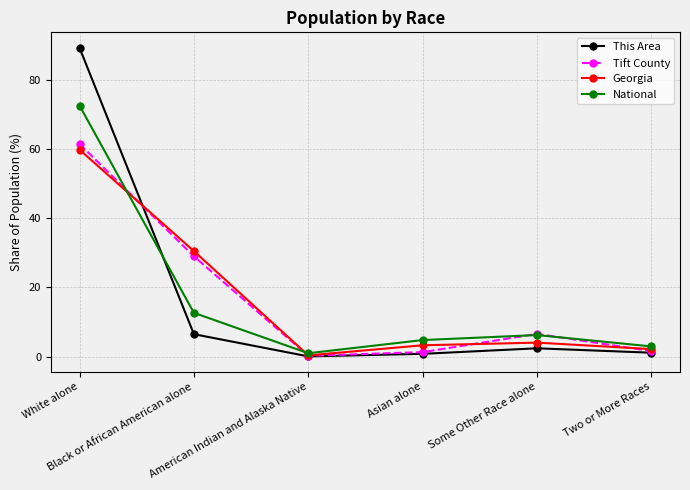

What is the sum of the Georgia values at Some Other Race alone and White alone?

63.8